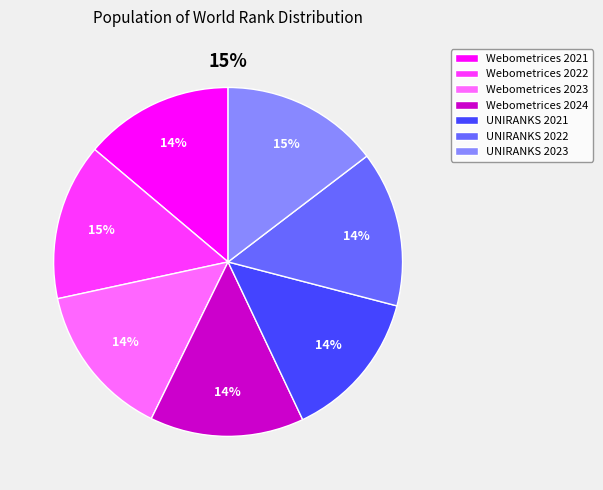

True or false: Webometrices 2023 accounts for 2% of the total.

False